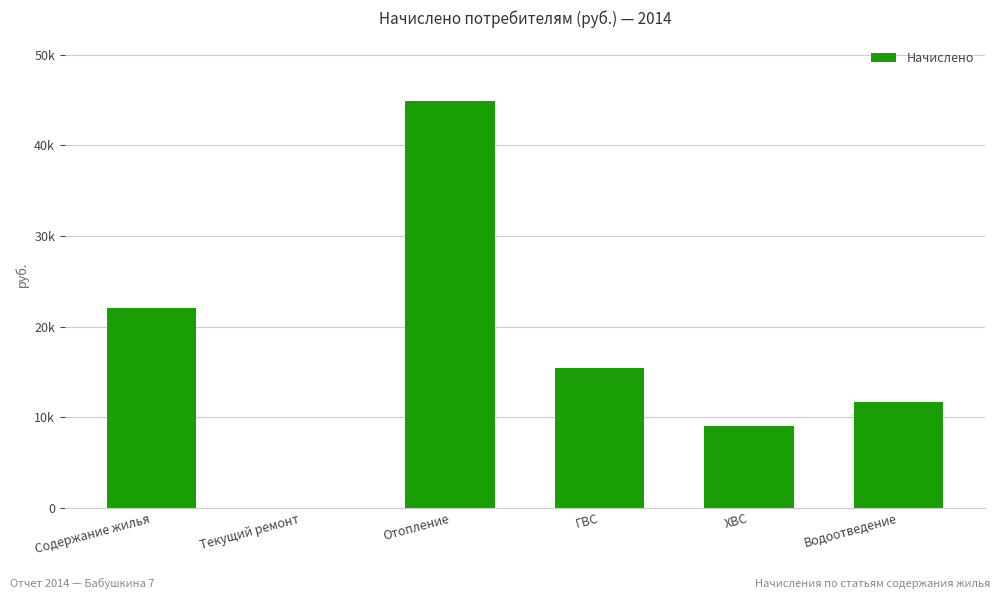

What is the maximum value shown in the chart?

44844.6